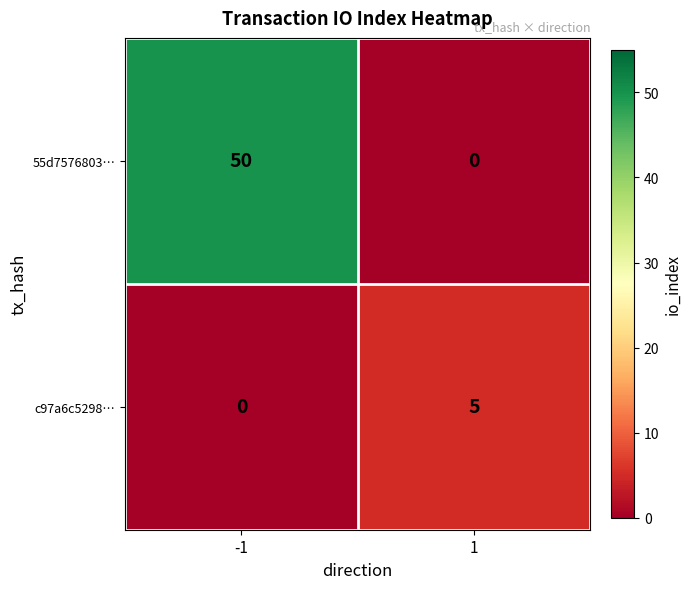

Which category has the highest value across all series?

-1